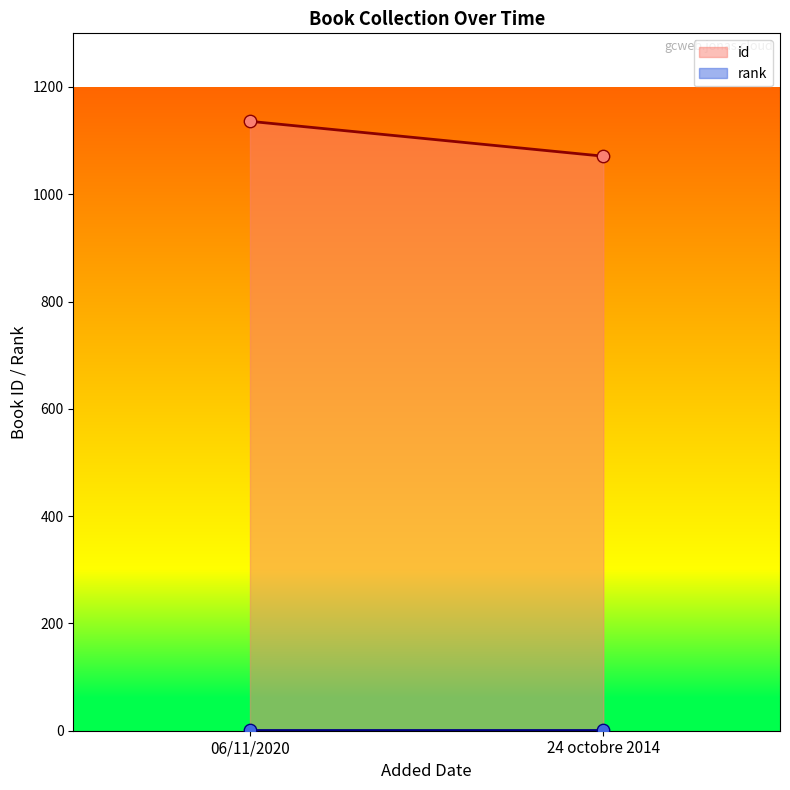

Which series has the largest total across all categories?

id